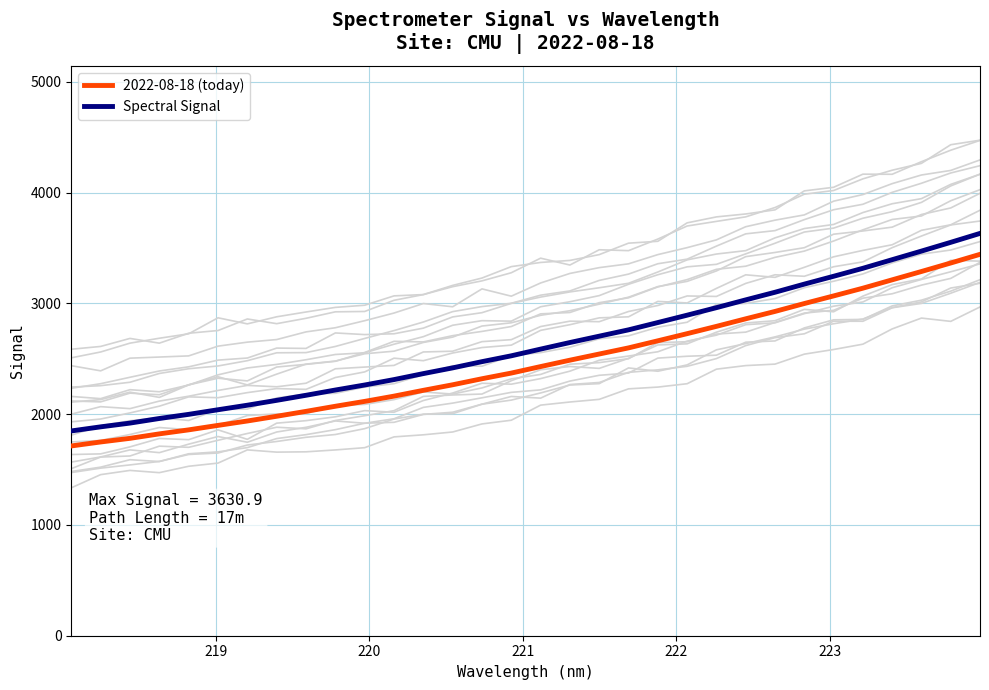

True or false: 2022-08-18 (today) and Spectral Signal cross at least once.

False